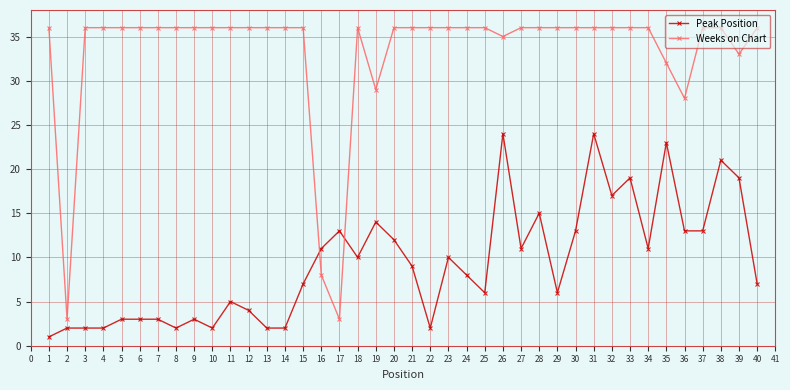

True or false: Peak Position has more than 1 interior local peaks.

True